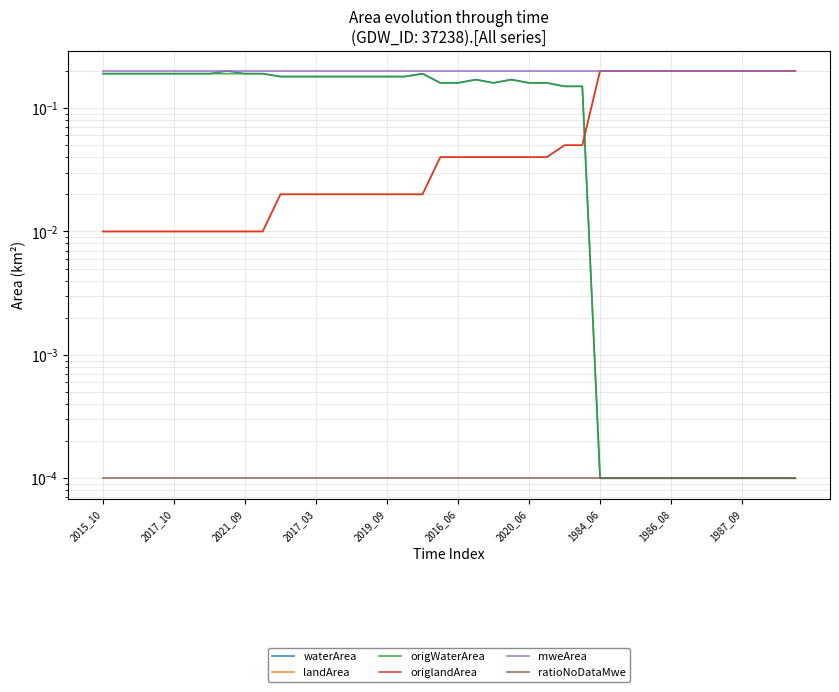

Which category has the highest value across all series?

1984_06